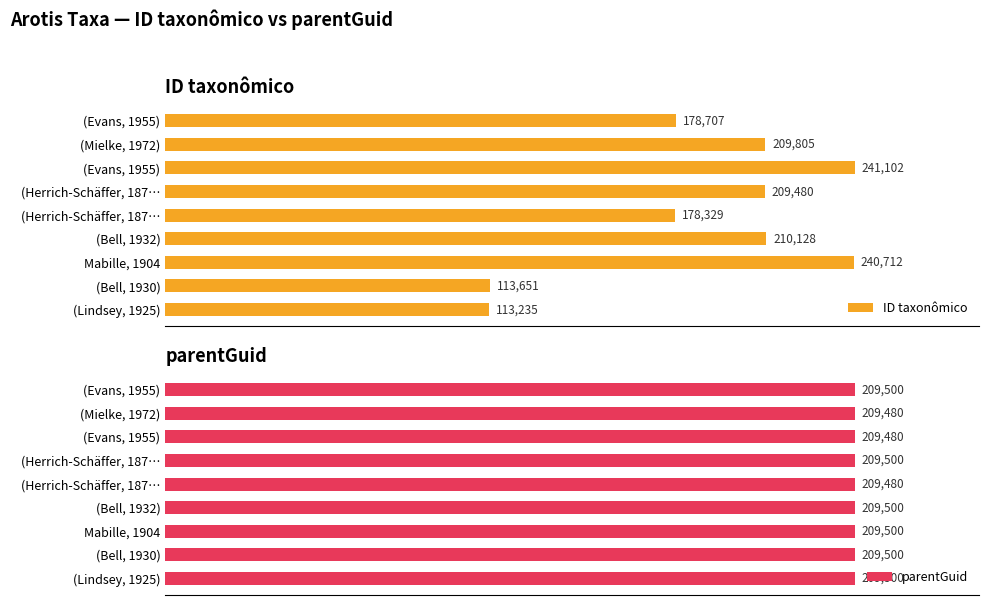

How many groups of bars are there?

9